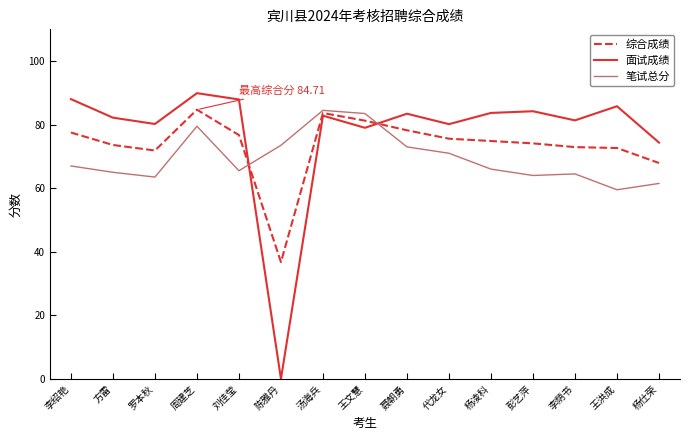

Rank the series at 罗本秋 from lowest to highest value.

笔试总分, 综合成绩, 面试成绩